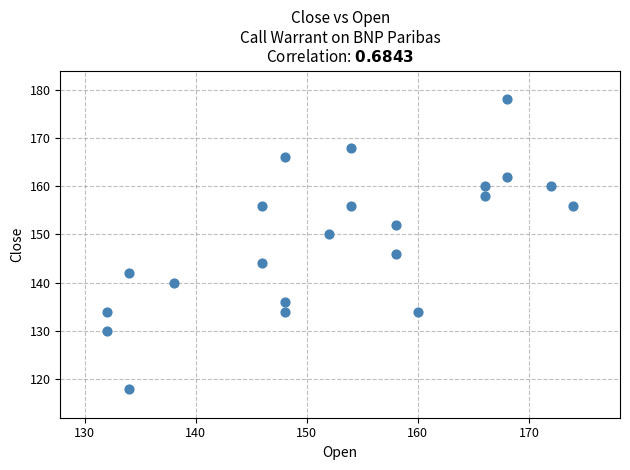

What is the range of X values (max minus min)?

42